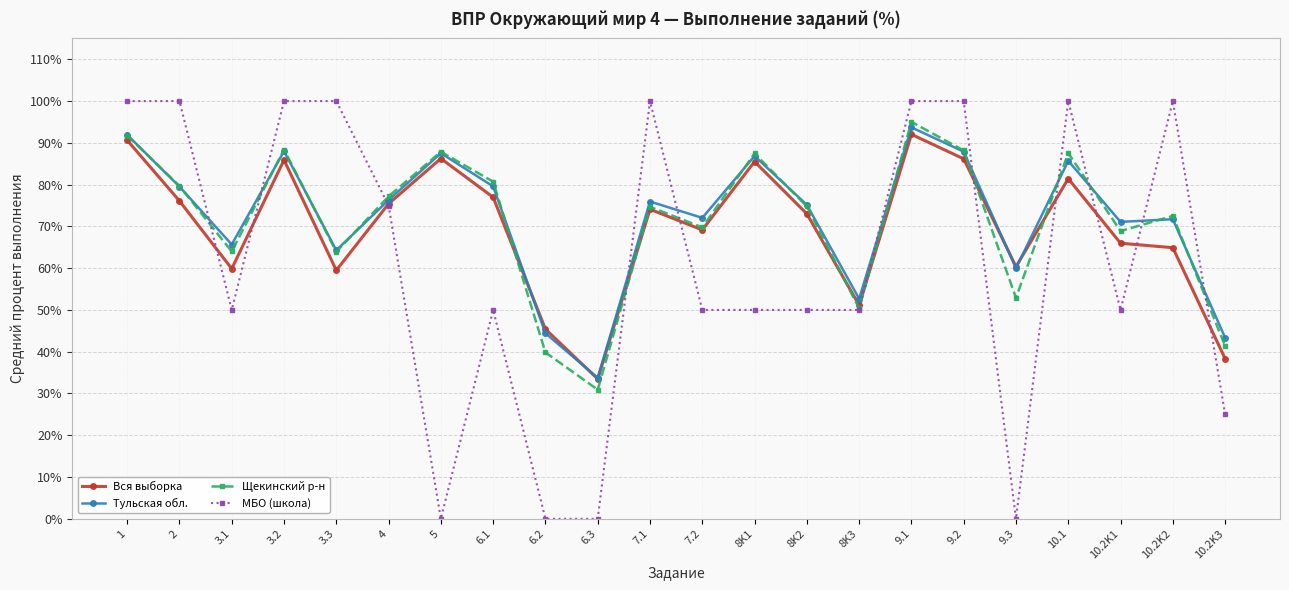

Which series ends up on top after the final intersection of МБО (школа) and Вся выборка?

Вся выборка